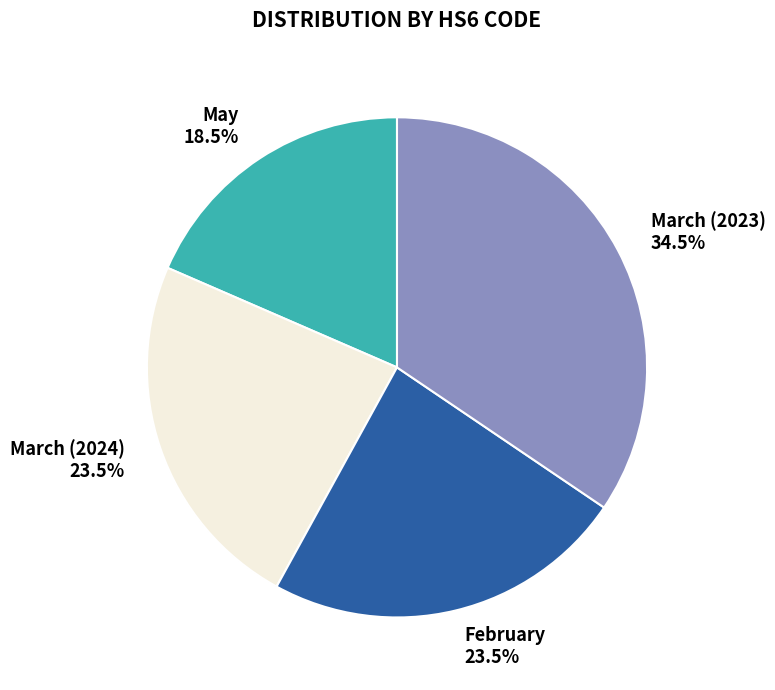

To the nearest percent, what is the combined percentage of May and February?

42%